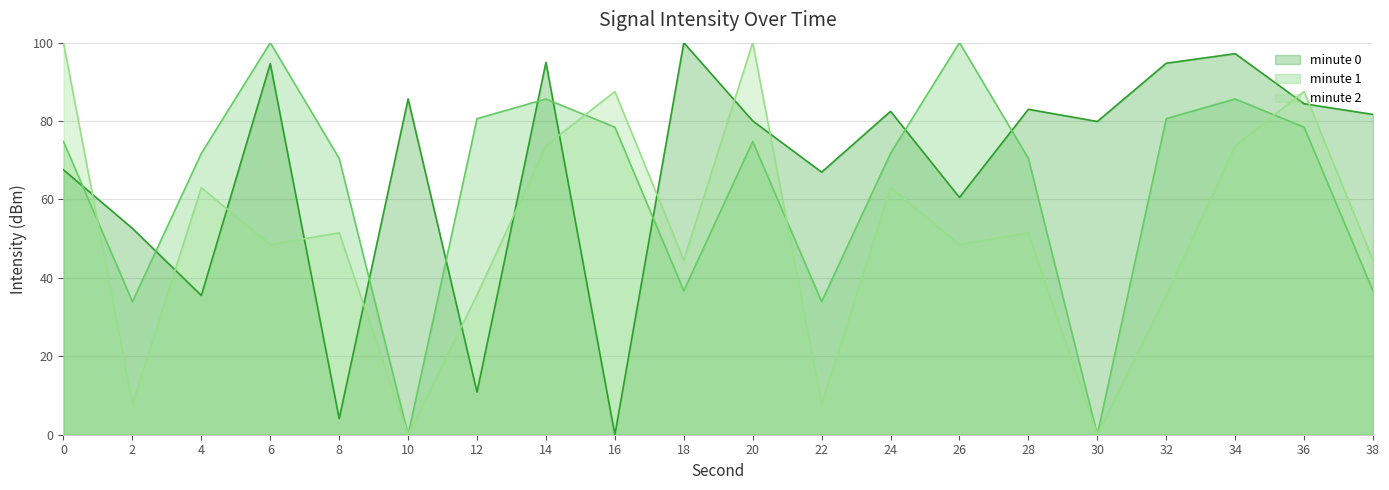

What is the value of the minute 2 point at the 20th from the left?

44.5